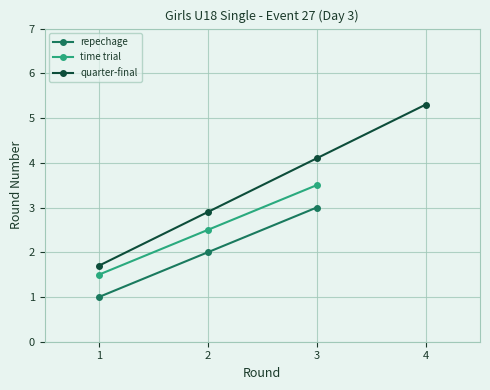

List the labels in order of value, smallest first.

repechage, time trial, quarter-final, repechage, time trial, quarter-final, repechage, time trial, quarter-final, quarter-final